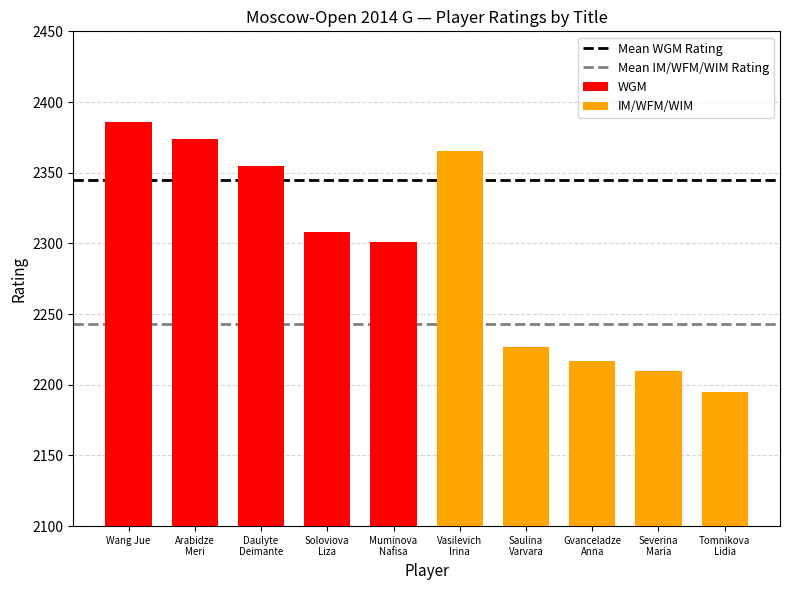

List the series in order of their overall mean, lowest first.

IM/WFM/WIM, WGM